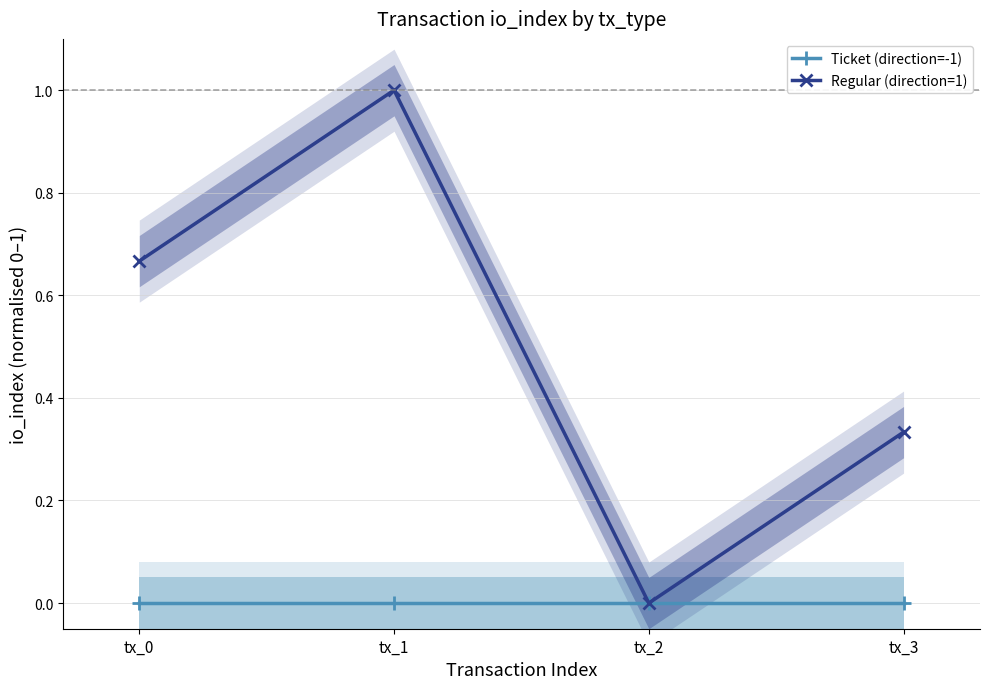

Which series has the widest spread of values?

Regular (direction=1)